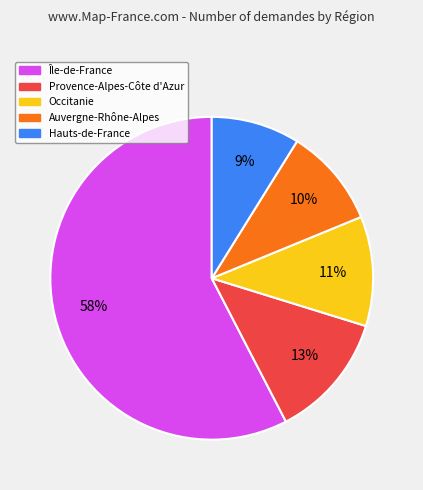

Is there a majority slice in this chart?

Yes